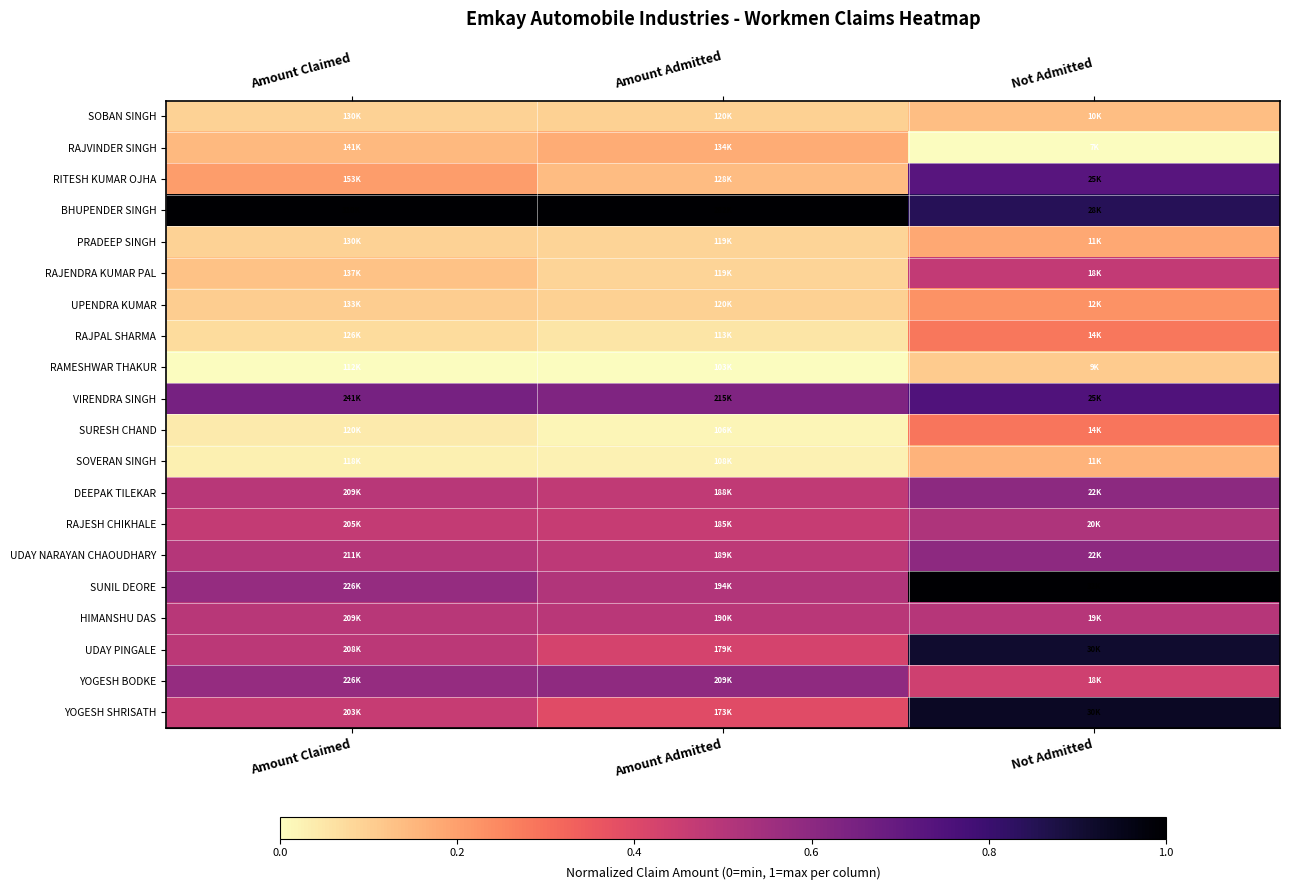

What is the maximum value shown in the chart?

1.0